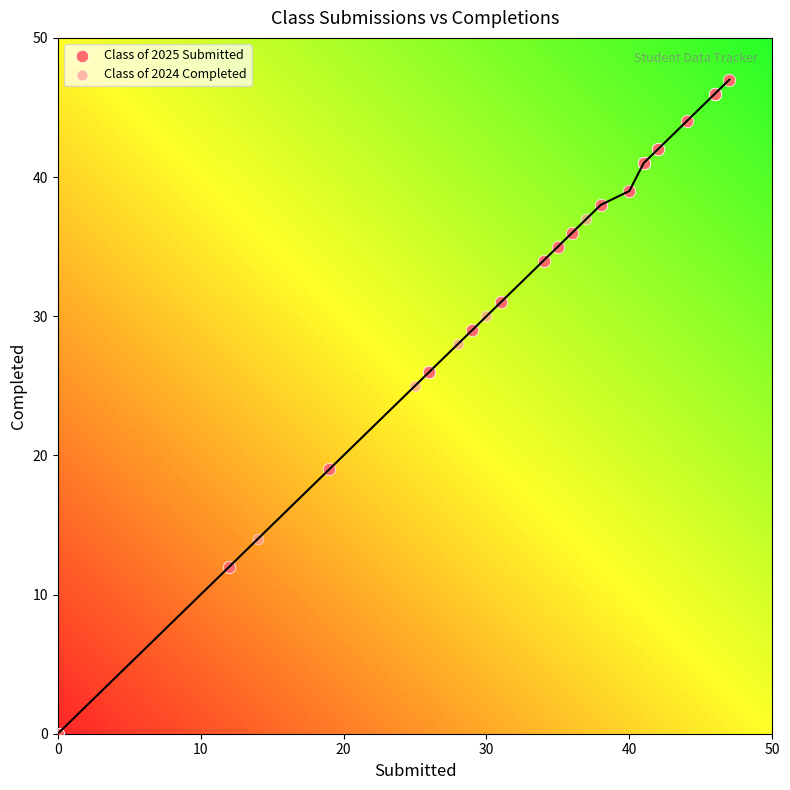

Which series has the widest spread of Y values?

Class of 2025 Submitted